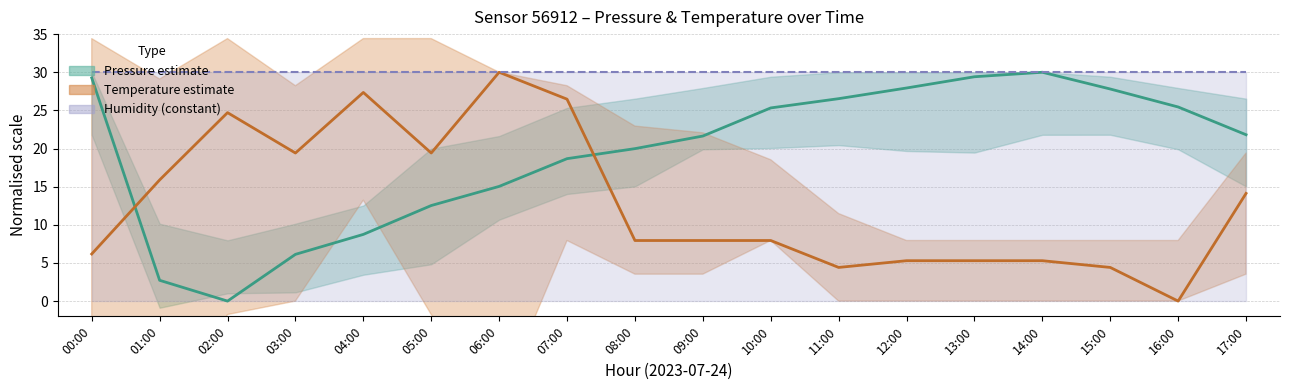

Where does the Pressure (mid) series first go above 21?

00:00